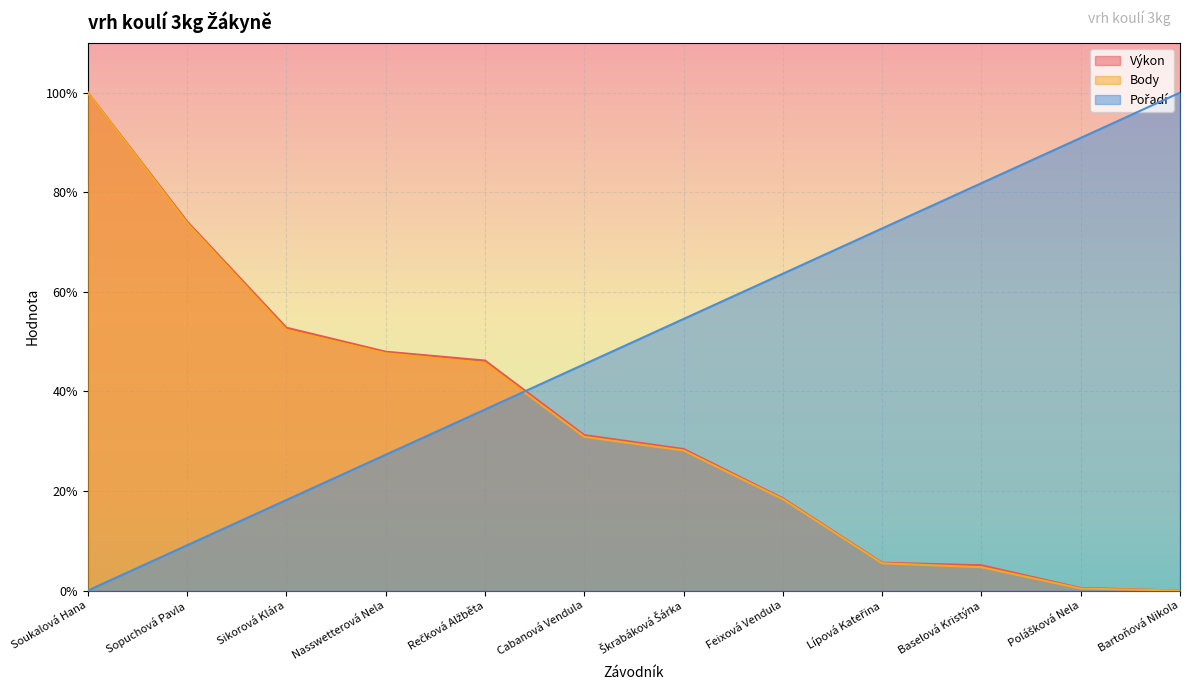

What is the difference between the maximum and minimum values in the Výkon series?

1.0